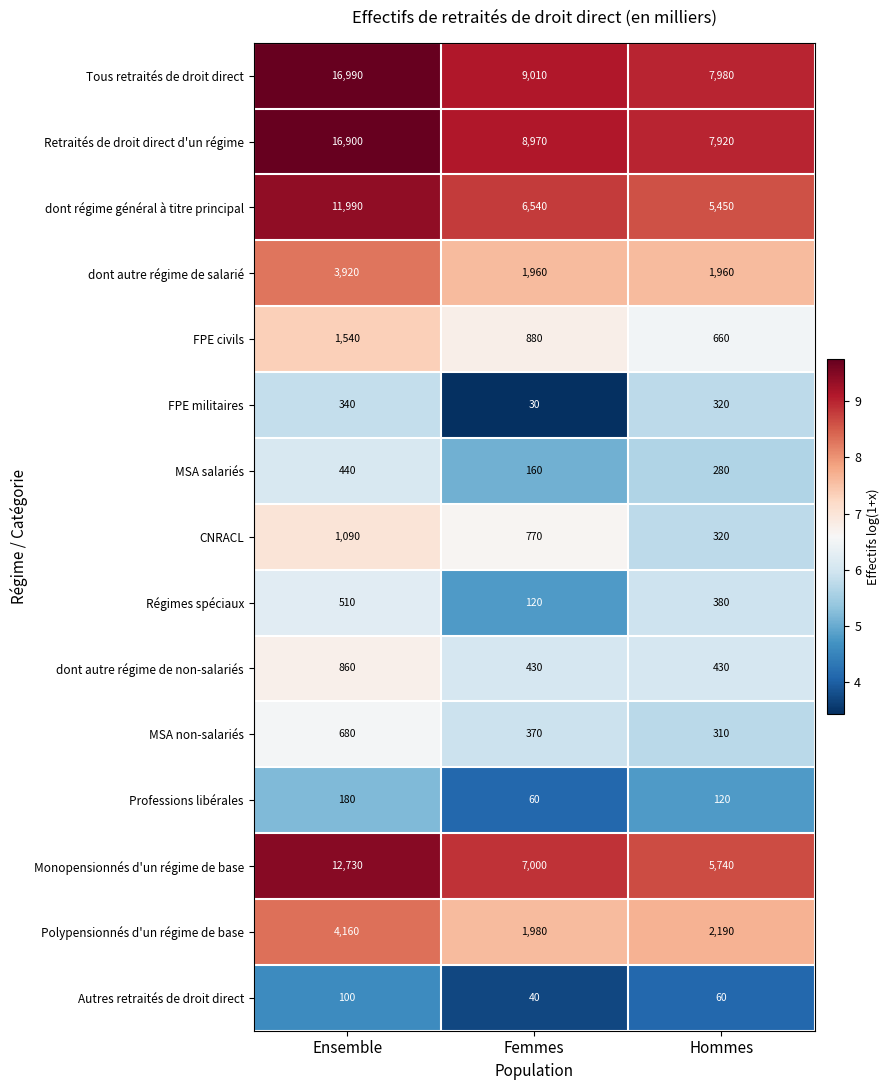

What is the maximum value shown in the chart?

16990